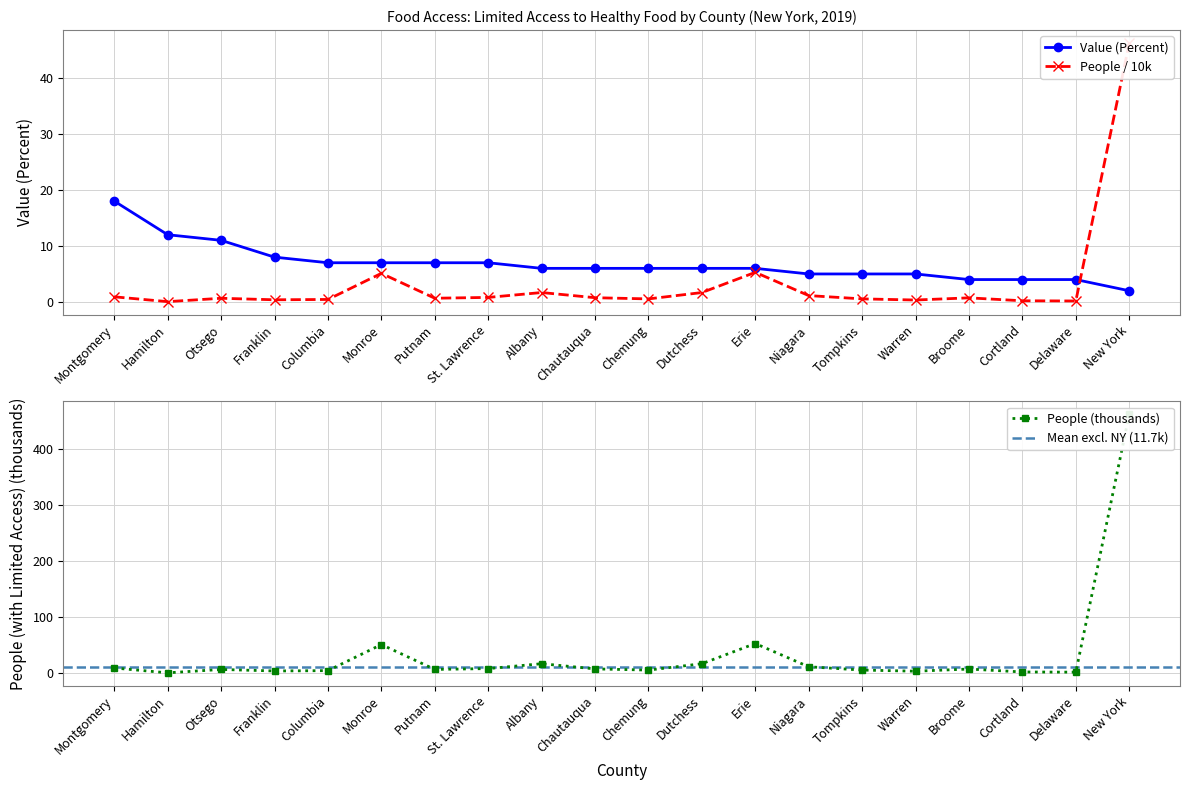

The value of Value (Percent) at Tompkins is 7.7. True or false?

False